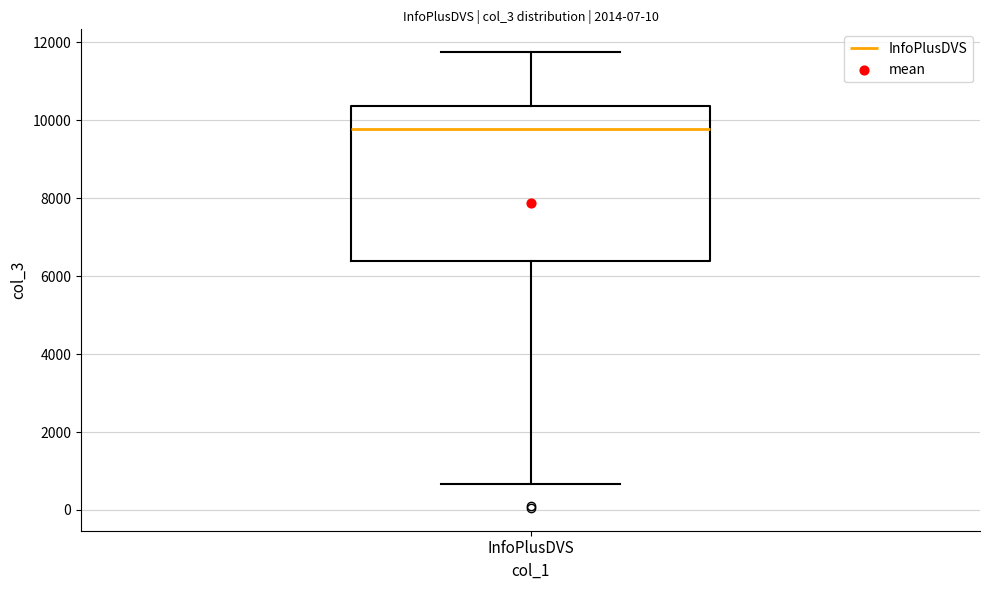

Transcribe this box plot: give where the median line is, the range the box spans, and where the two whiskers end, as read against the y-axis. The values are not printed on the chart, so give them approximately, as read against the axis.

median 9800, box 6400 to 10400, whiskers 600 to 11800